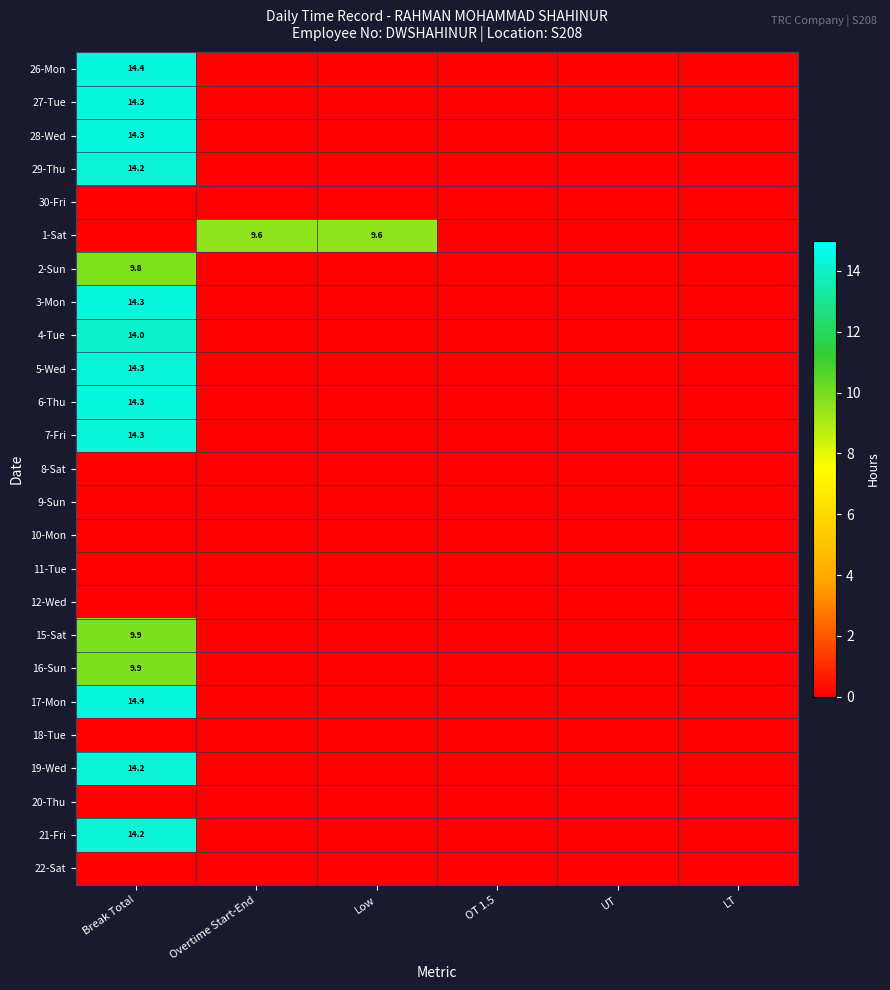

Which has a higher value, Overtime Start-End or UT?

Overtime Start-End